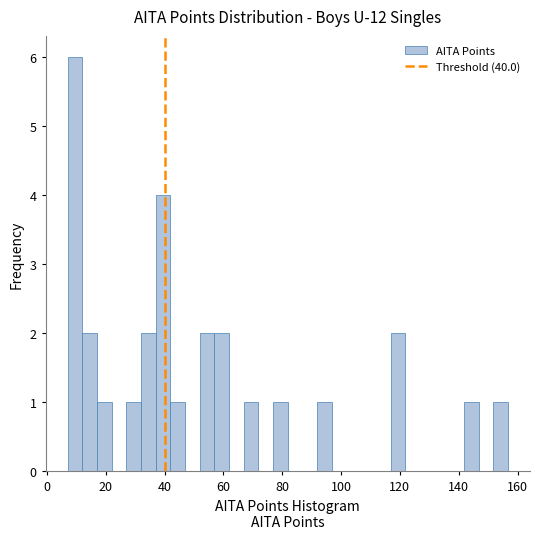

Read against the x-axis, roughly where is the centre of the tallest bar?

10